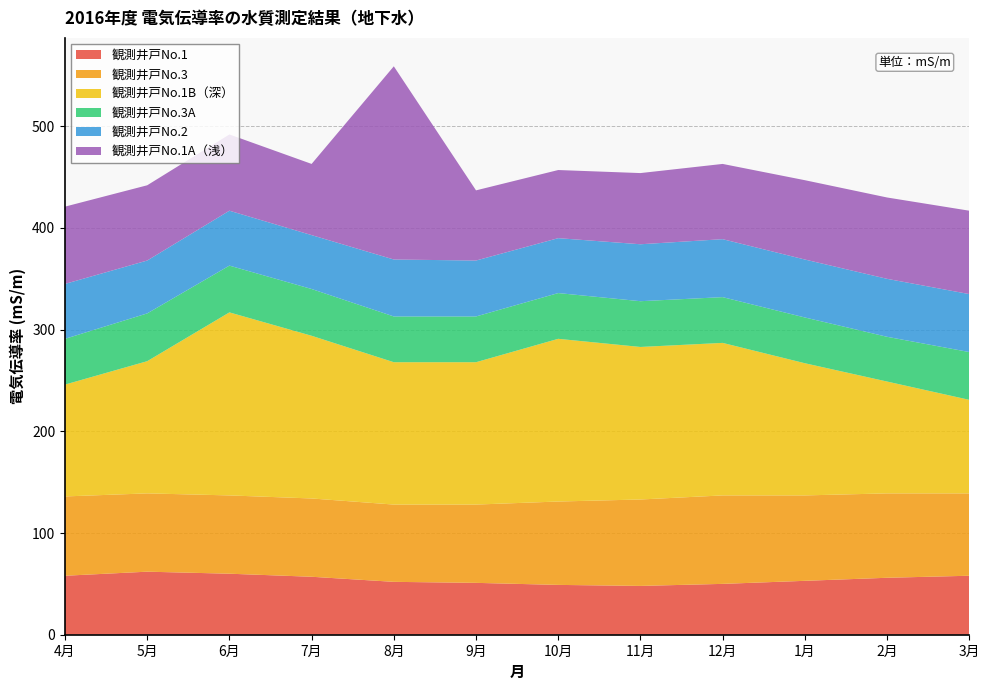

Reading left to right, transcribe all the data shown in this chart.

観測井戸No.1: 58	62	60	57	52	51	49	48	50	53	56	58
観測井戸No.3: 78	77	77	77	76	77	82	85	87	84	83	81
観測井戸No.1B（深）: 110	130	180	160	140	140	160	150	150	130	110	92
観測井戸No.3A: 45	47	46	46	45	45	45	45	45	45	44	47
観測井戸No.2: 54	52	54	53	56	55	54	56	57	57	57	57
観測井戸No.1A（浅）: 76	74	75	70	190	69	67	70	74	78	80	82